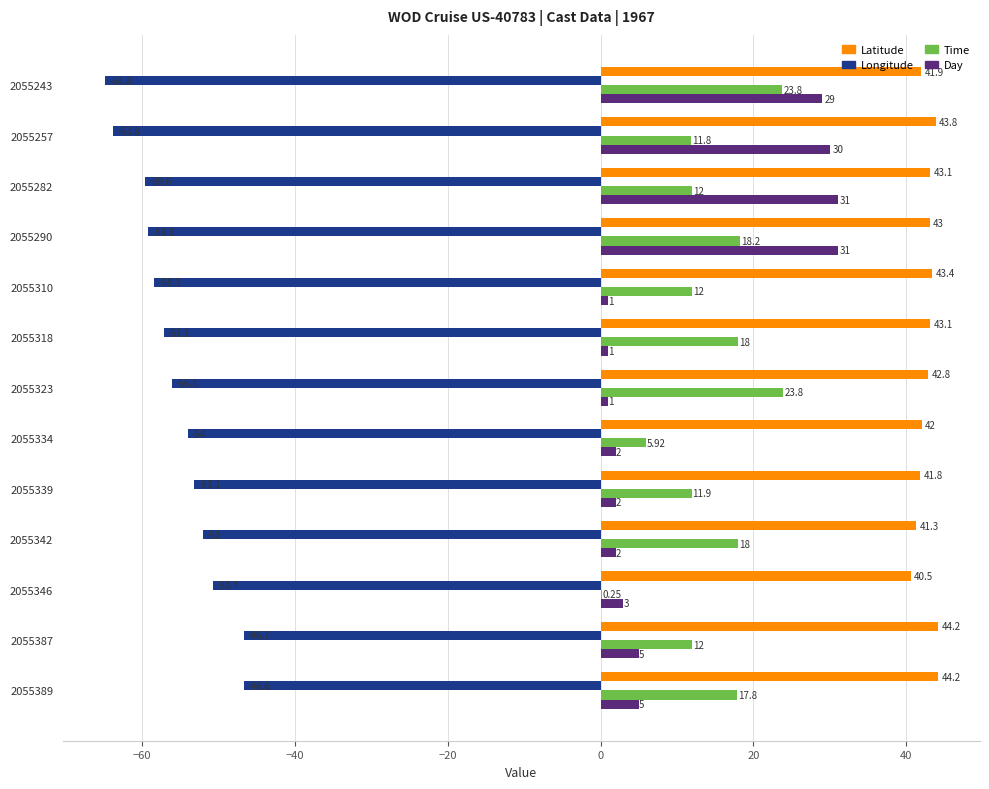

Is the value of Longitude at 2055346 greater than the value of Latitude at 2055290?

No